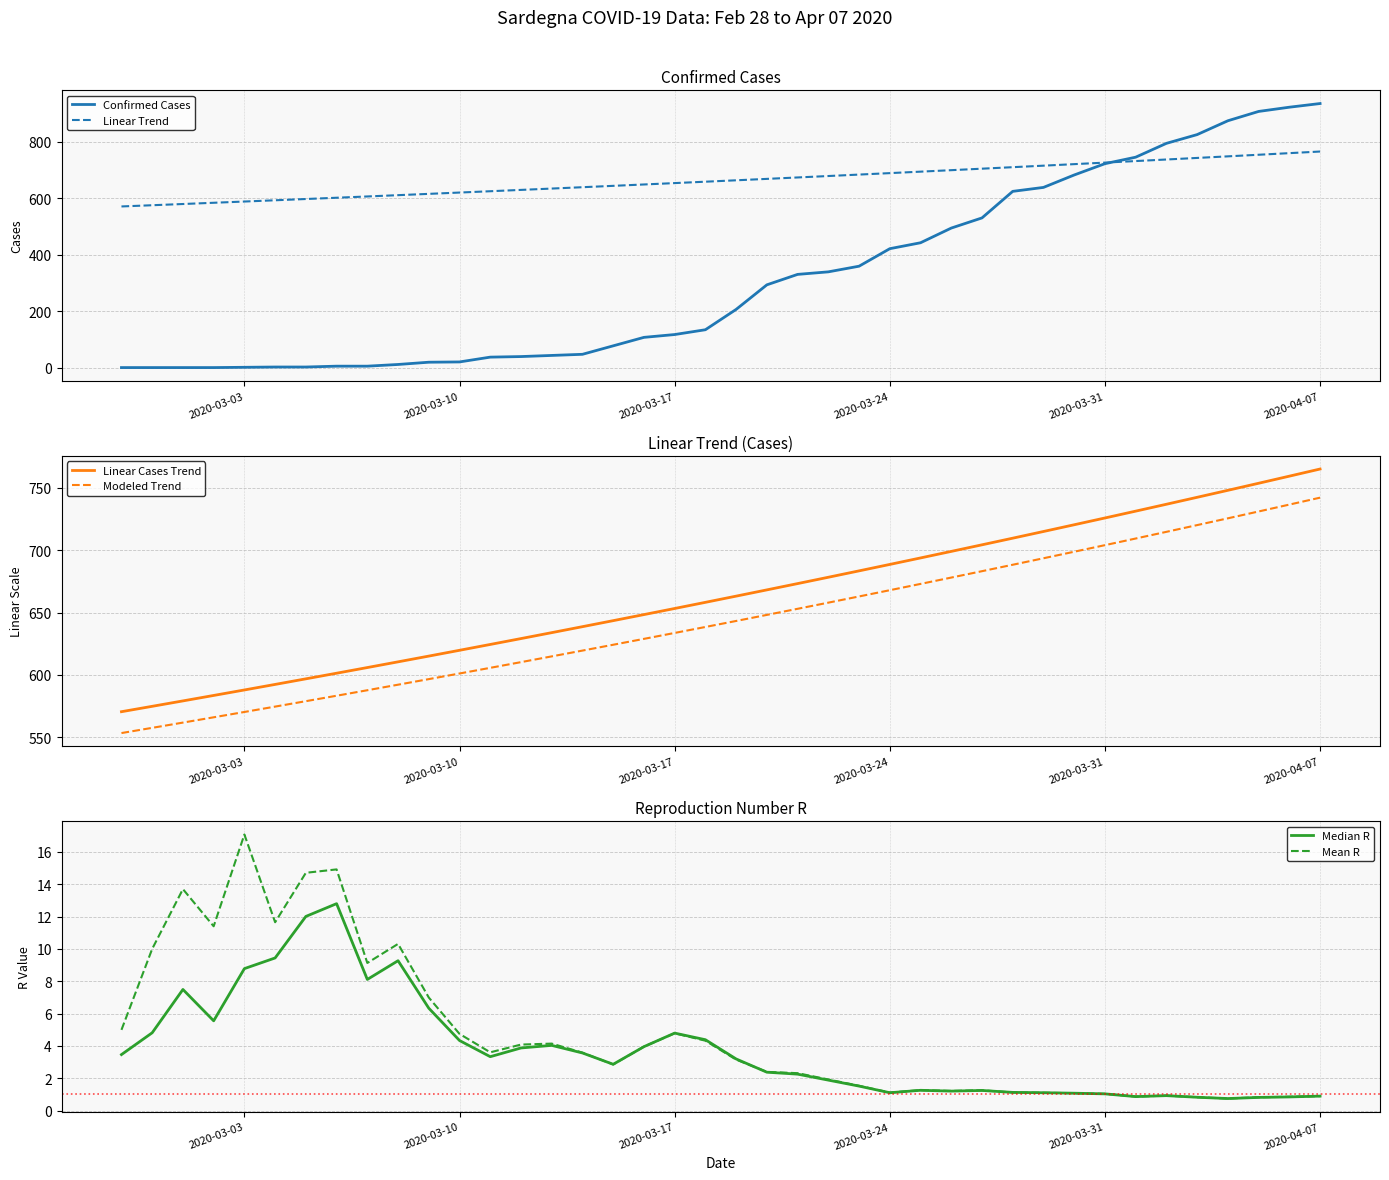

True or false: Linear Cases Trend and Modeled Trend cross at least once.

False